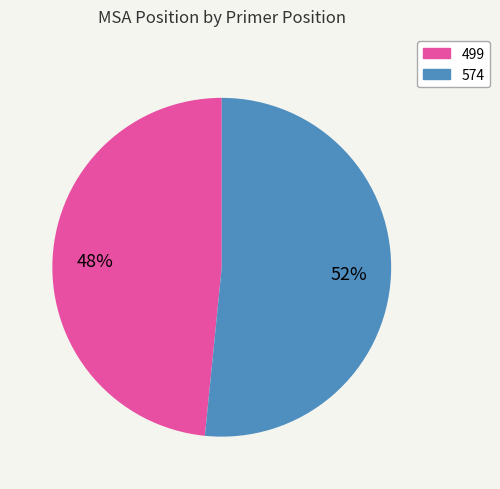

To the nearest percent, what portion does 499 represent?

48%